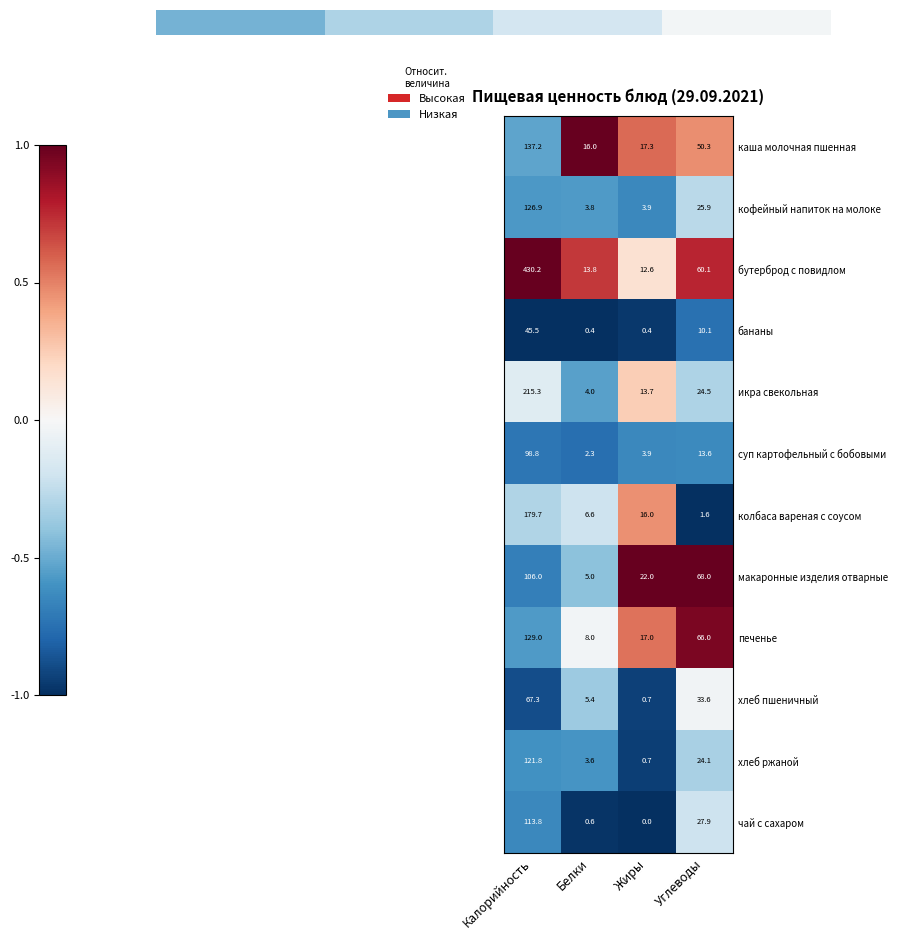

Reading left to right, extract all data points from this chart.

каша молочная пшенная: Калорийность=137.2	Белки=16.0	Жиры=17.3	Углеводы=50.3
кофейный напиток на молоке: Калорийность=126.9	Белки=3.8	Жиры=3.9	Углеводы=25.9
бутерброд с повидлом: Калорийность=430.2	Белки=13.8	Жиры=12.6	Углеводы=60.1
бананы: Калорийность=45.5	Белки=0.4	Жиры=0.4	Углеводы=10.1
икра свекольная: Калорийность=215.3	Белки=4.0	Жиры=13.7	Углеводы=24.5
суп картофельный с бобовыми: Калорийность=98.8	Белки=2.3	Жиры=3.9	Углеводы=13.6
колбаса вареная с соусом: Калорийность=179.7	Белки=6.6	Жиры=16.0	Углеводы=1.6
макаронные изделия отварные: Калорийность=106.0	Белки=5.0	Жиры=22.0	Углеводы=68.0
печенье: Калорийность=129.0	Белки=8.0	Жиры=17.0	Углеводы=66.0
хлеб пшеничный: Калорийность=67.3	Белки=5.4	Жиры=0.7	Углеводы=33.6
хлеб ржаной: Калорийность=121.8	Белки=3.6	Жиры=0.7	Углеводы=24.1
чай с сахаром: Калорийность=113.8	Белки=0.6	Жиры=0.0	Углеводы=27.9